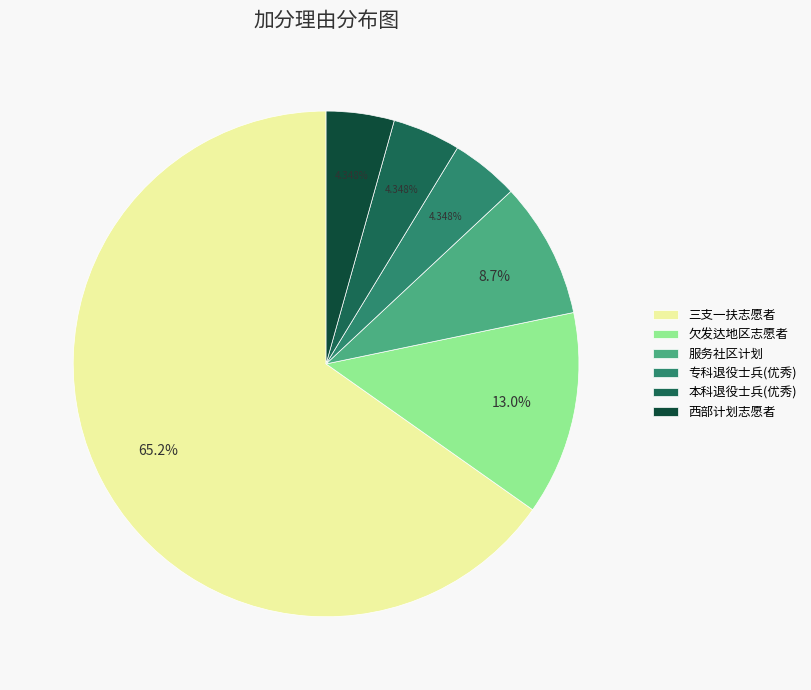

Combined, what portion of the pie is 服务社区计划 and 西部计划志愿者?

13.0%